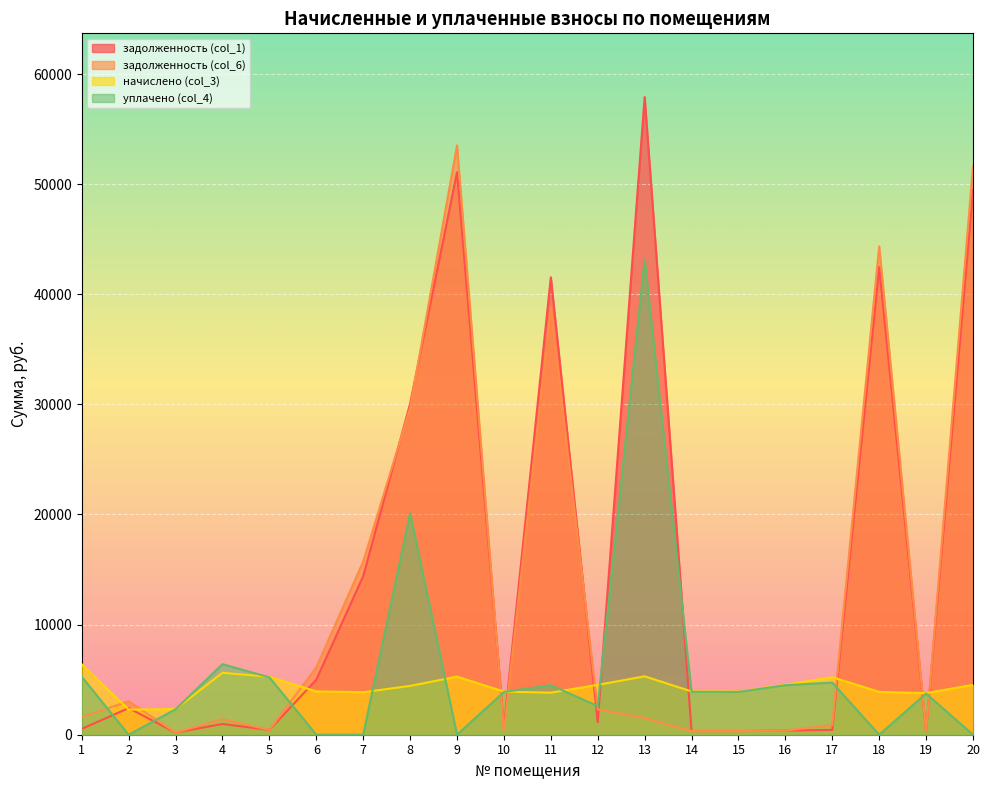

What is the value of the уплачено (col_4) point at the 5th from the left?

5210.1